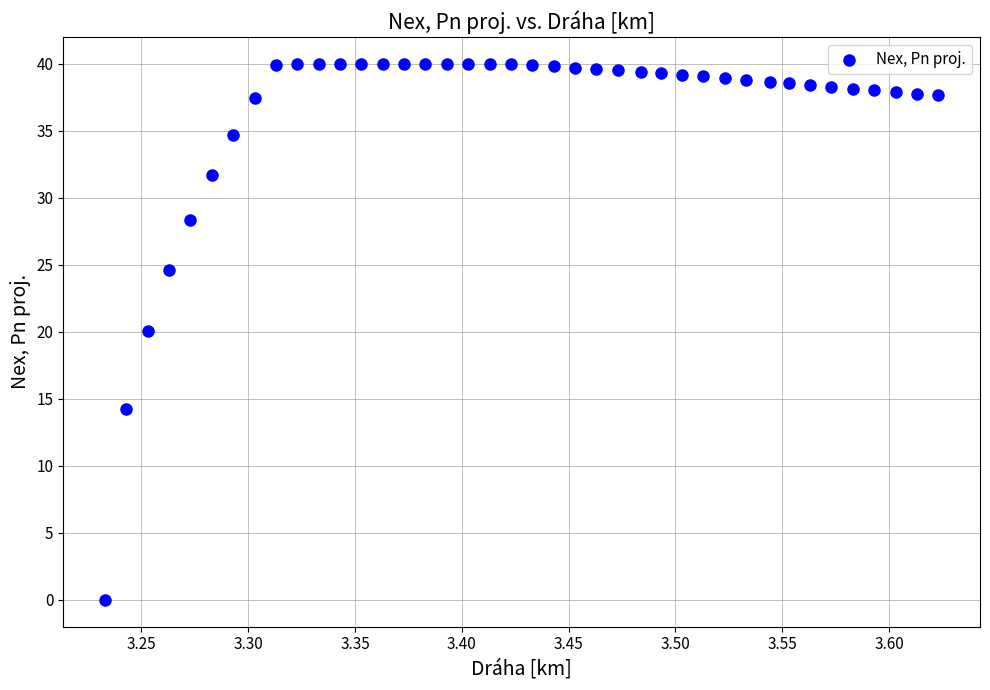

What is the range of Y values (max minus min)?

40.0